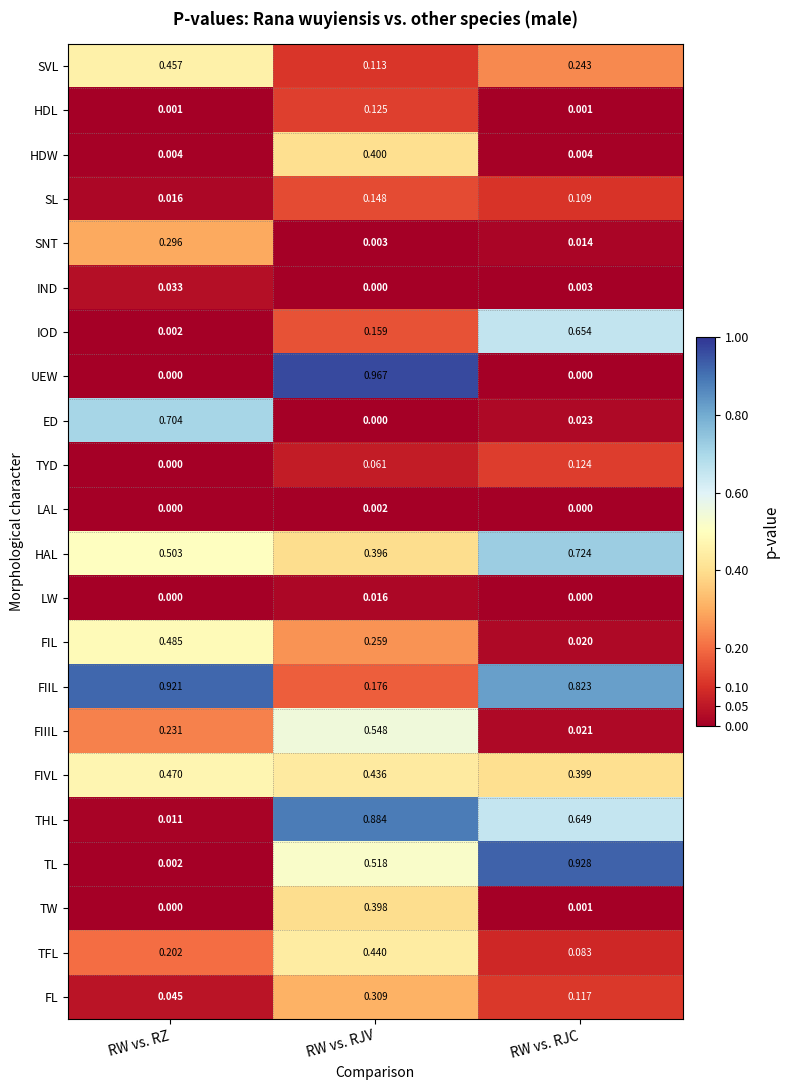

Which series has the largest range (max minus min)?

UEW